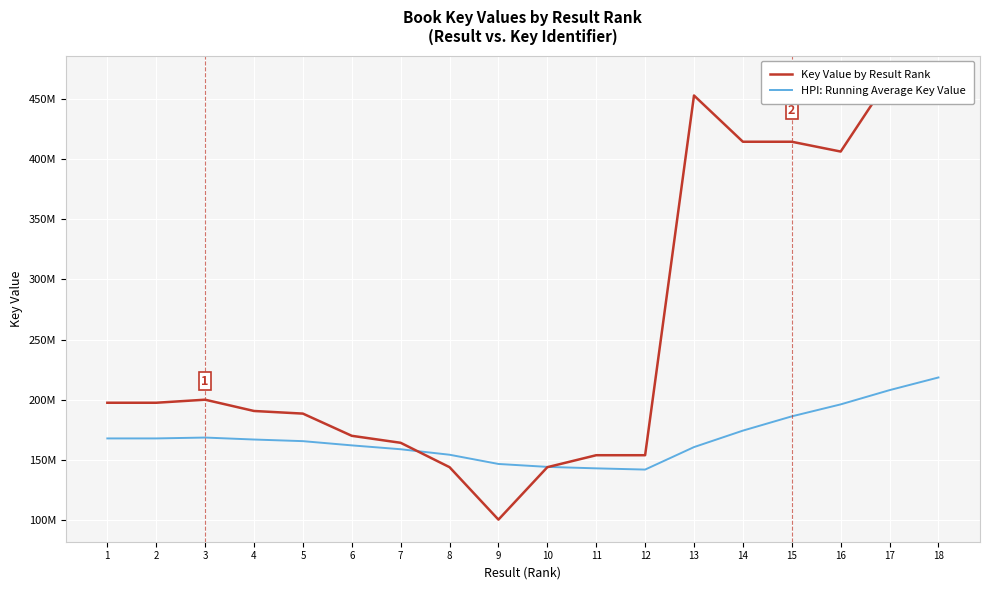

In HPI: Running Average Key Value, how many points are higher than both neighbors (excluding endpoints)?

1